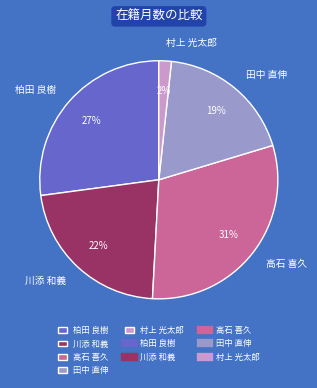

What is the smallest slice in the pie chart?

村上 光太郎